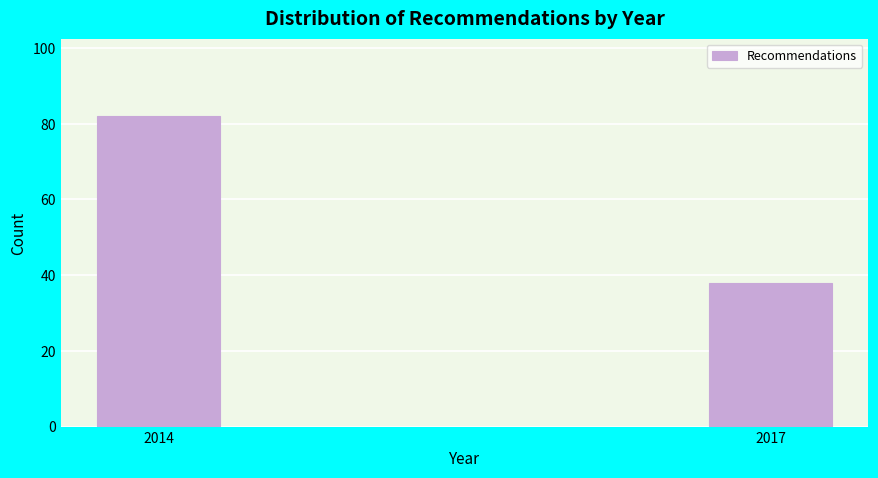

Reading right to left, list all the values displayed in this chart.

38	82